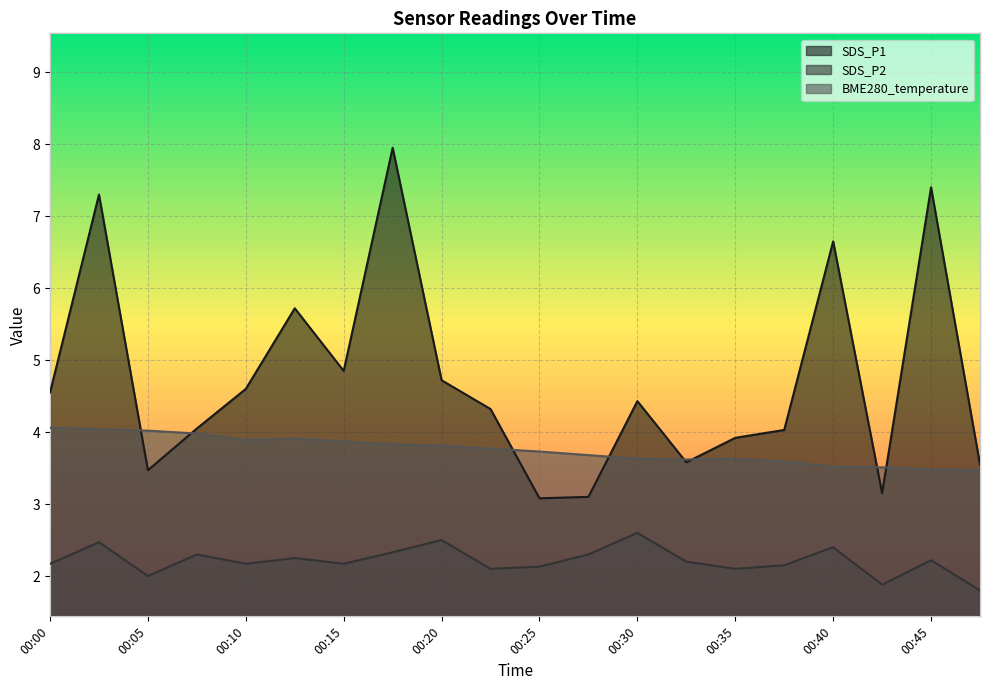

Which series has the largest total across all categories?

SDS_P1